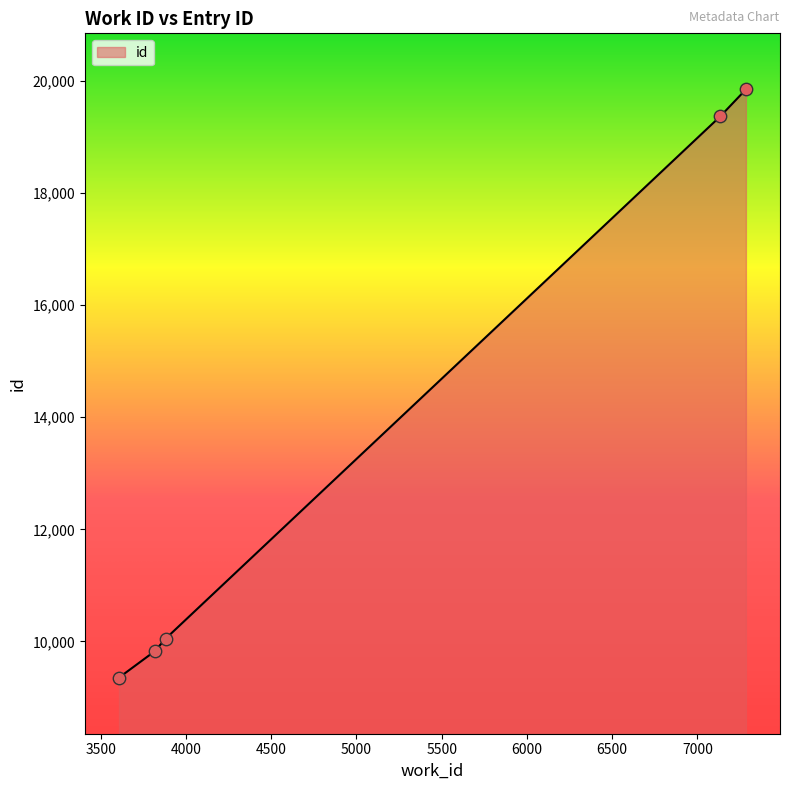

True or false: there are more than 1 points higher than both neighbors.

False